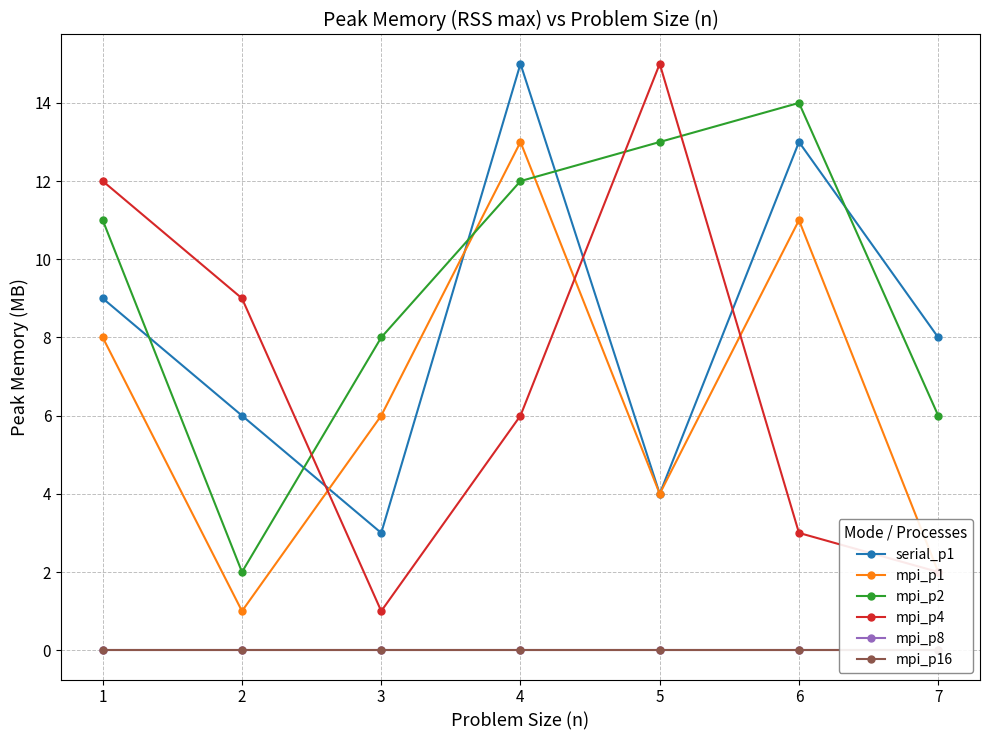

Count the number of categories in the chart.

7